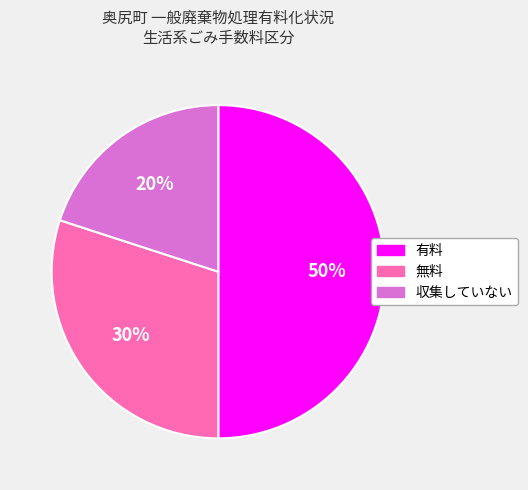

True or false: 有料 accounts for 62% of the total.

False